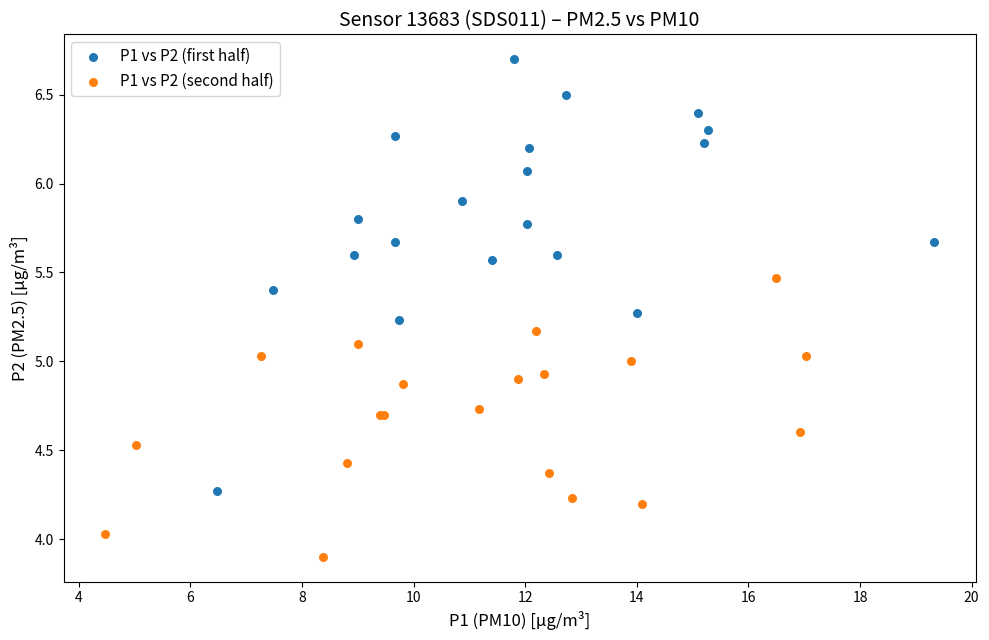

Which series reaches the maximum Y coordinate?

P1 vs P2 (first half)